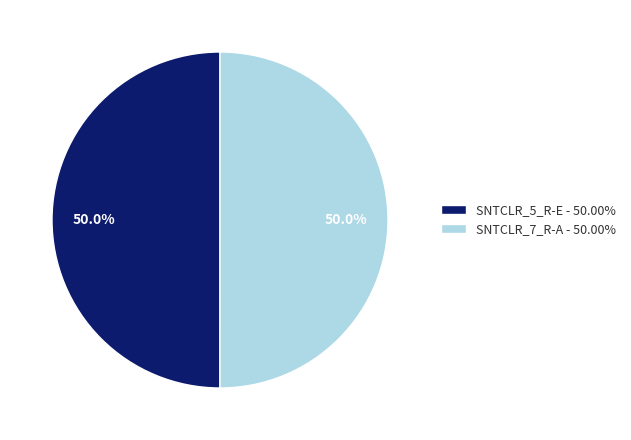

Approximately how many times larger is the value at SNTCLR_5_R-E - 50.00% compared to SNTCLR_7_R-A - 50.00%?

1.0